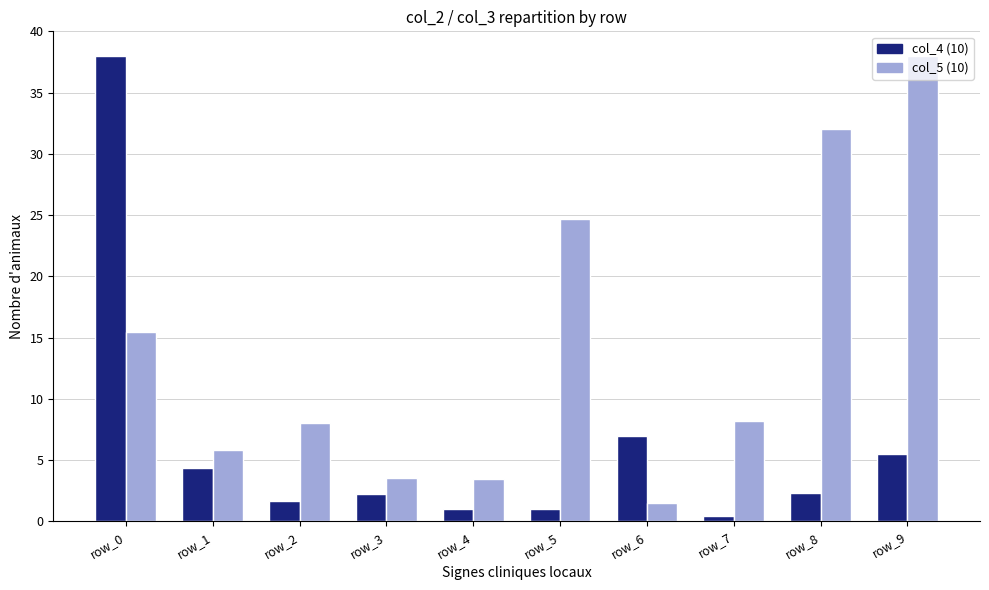

What is the spread (max minus min) of values at row_0?

22.5